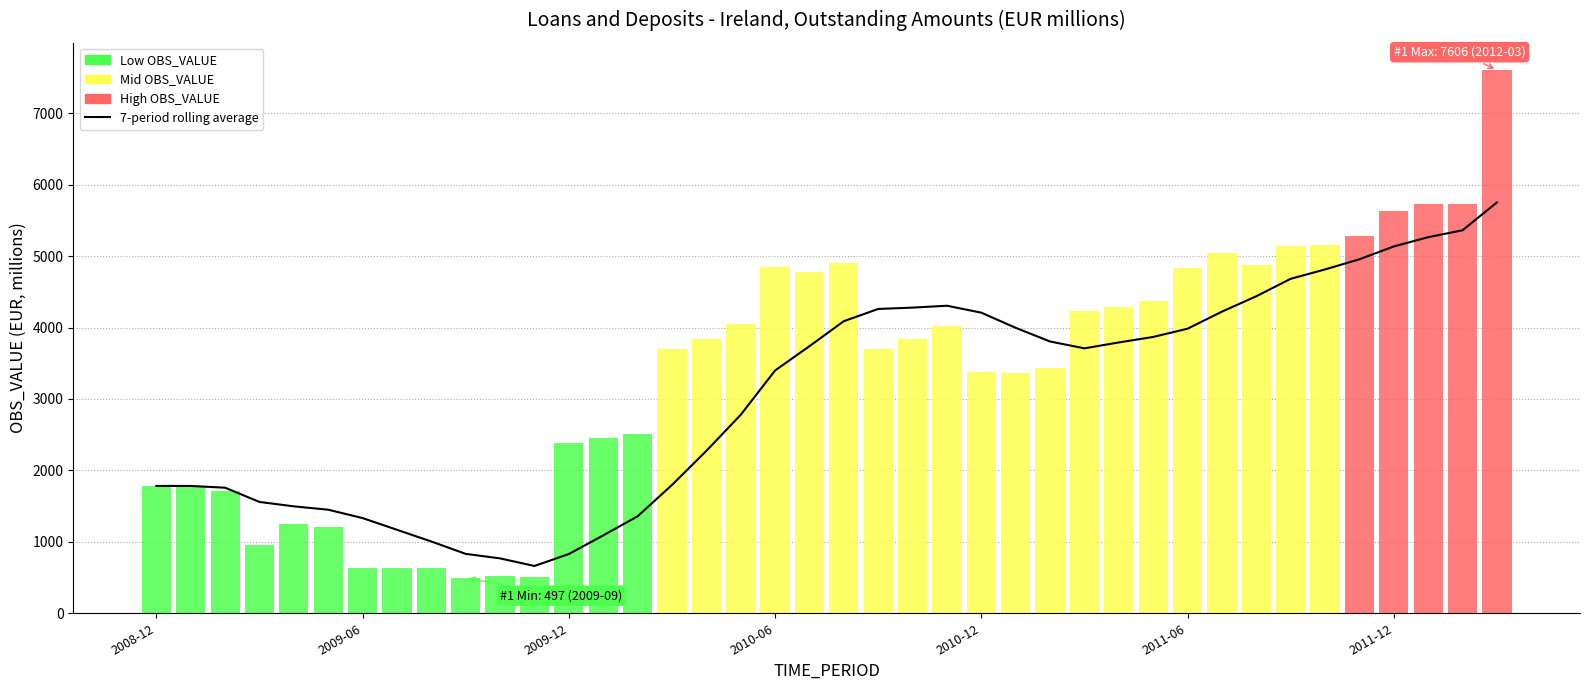

The chart shows a value of 1927.6 at 2011-06. True or false?

False